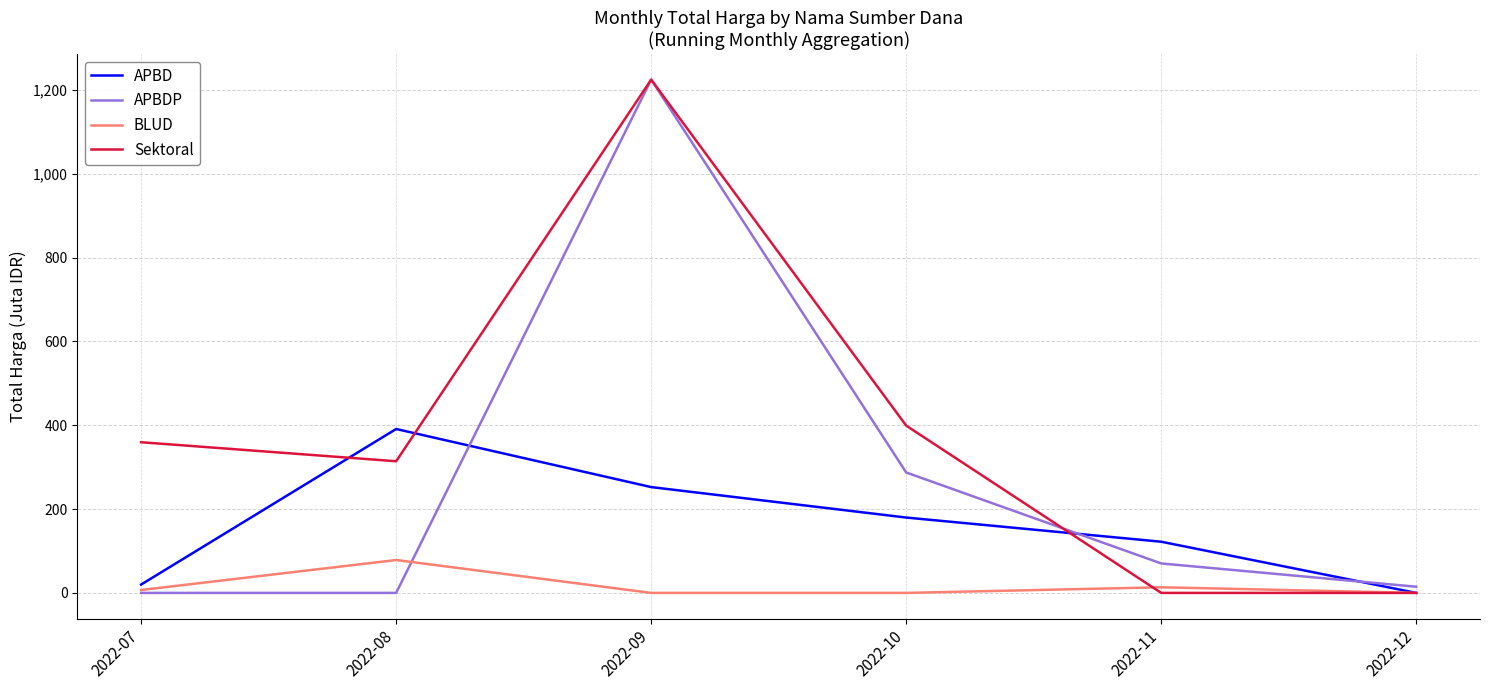

What is the sum of the APBD values at 2022-11 and 2022-08?

513.2